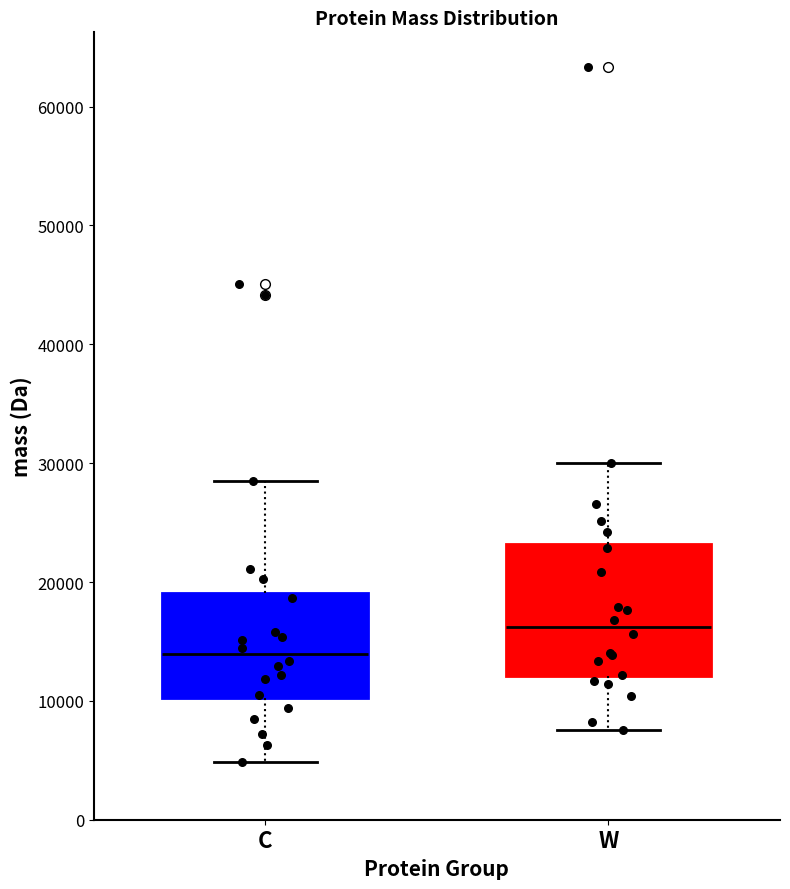

Which box is the tallest, from its lower edge to its upper edge?

W